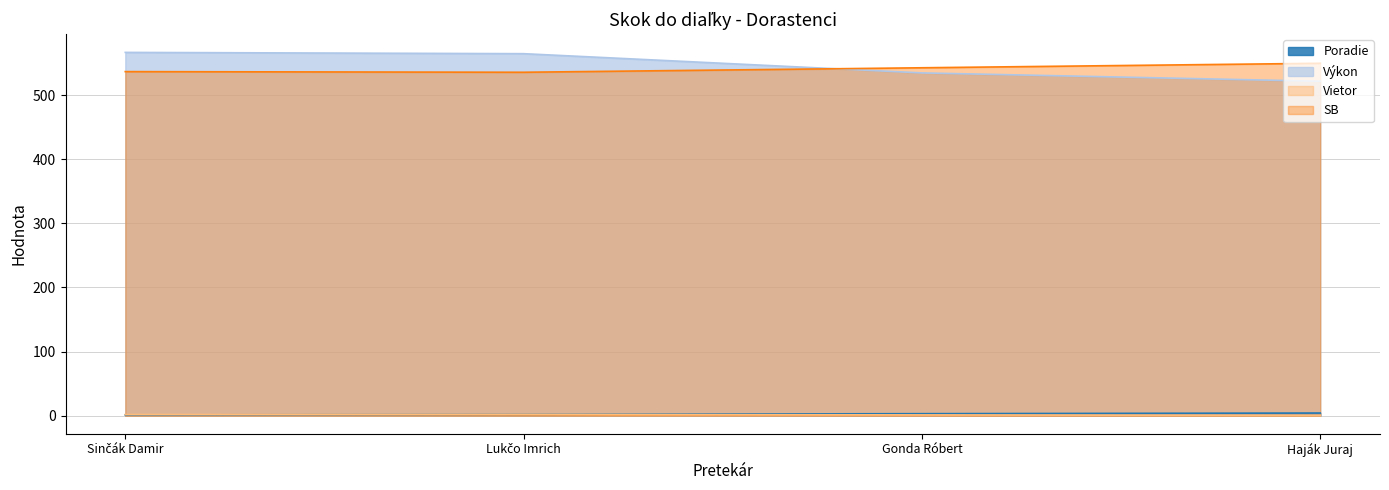

What position from the right is Haják Juraj?

1